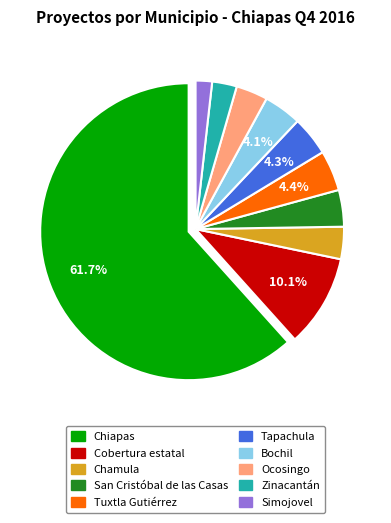

Between Simojovel and Tapachula, which is larger?

Tapachula